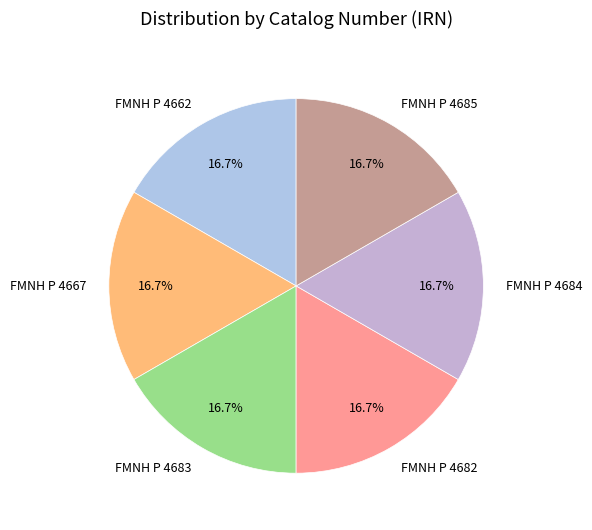

What is the ratio of the value at FMNH P 4684 to the value at FMNH P 4682?

1.0